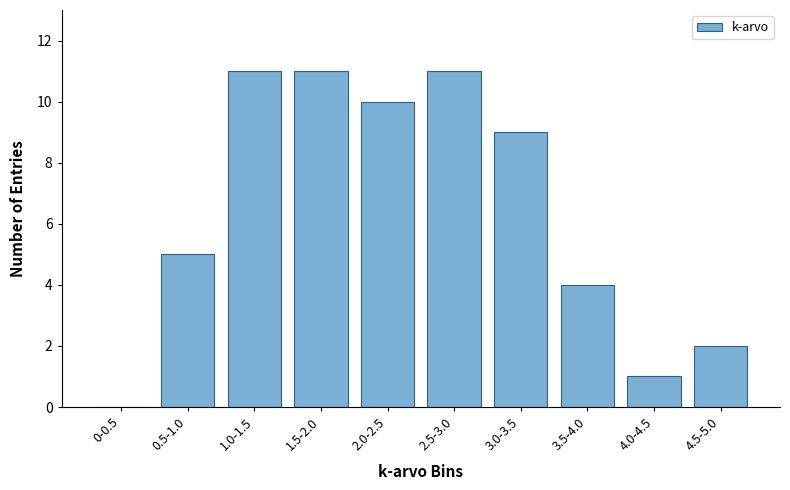

Reading left to right, extract all data points from this chart.

0-0.5=0	0.5-1.0=5	1.0-1.5=11	1.5-2.0=11	2.0-2.5=10	2.5-3.0=11	3.0-3.5=9	3.5-4.0=4	4.0-4.5=1	4.5-5.0=2